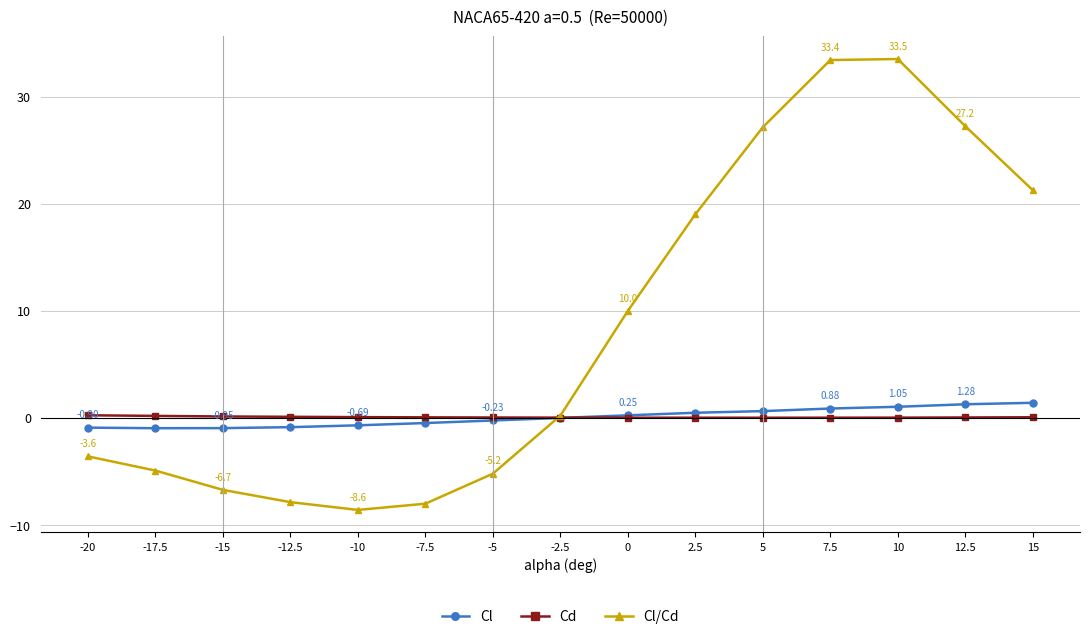

What is the difference between the second highest and second lowest values in the Cd series?

0.2